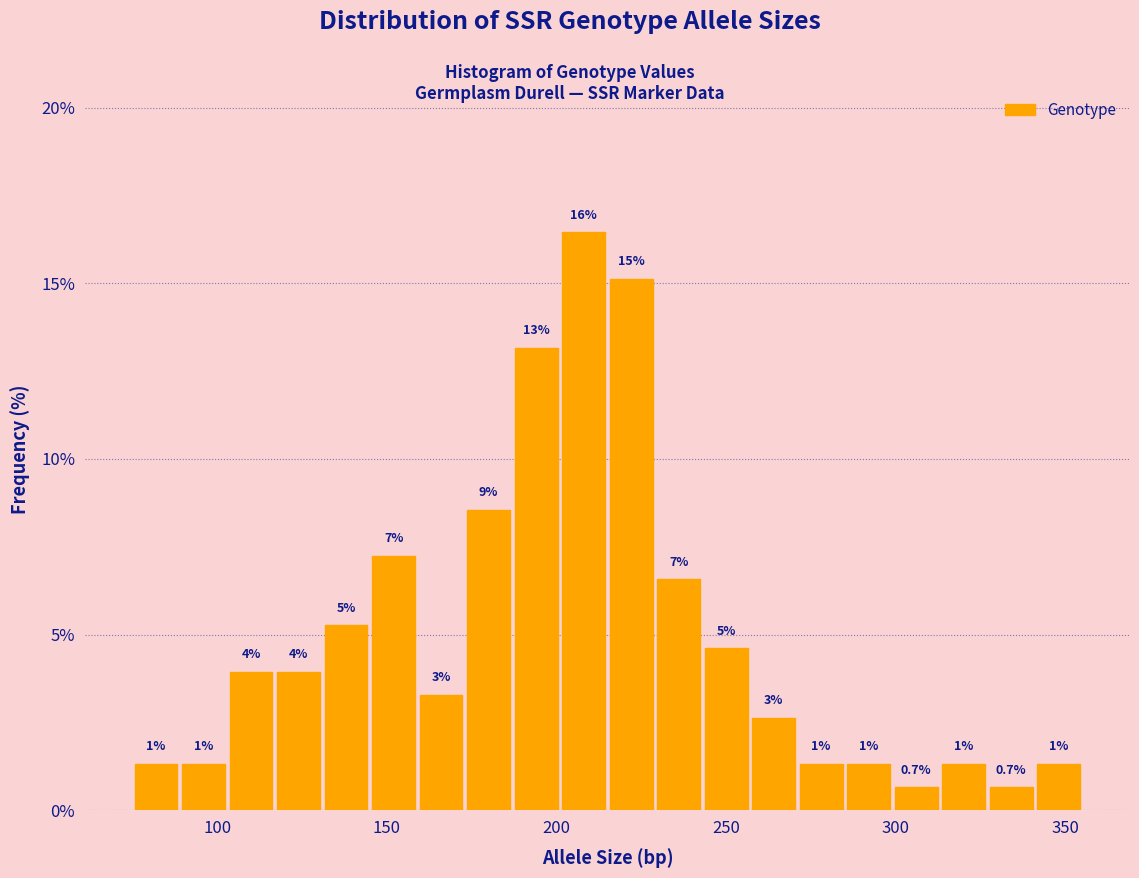

Read against the x-axis, roughly where is the centre of the tallest bar?

210